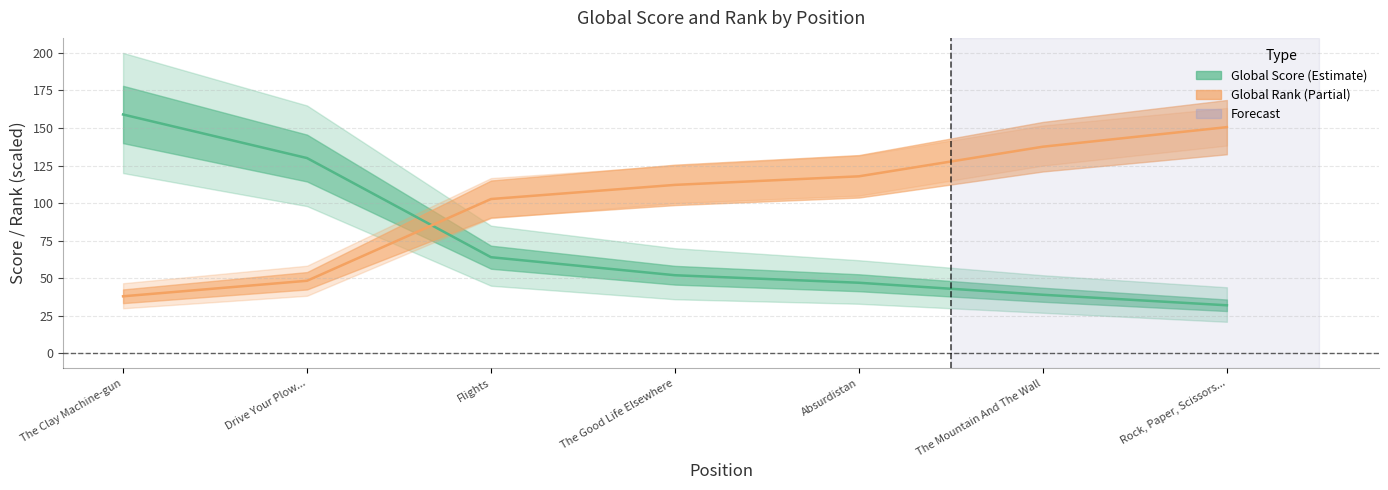

What is the greatest value displayed?

159.0